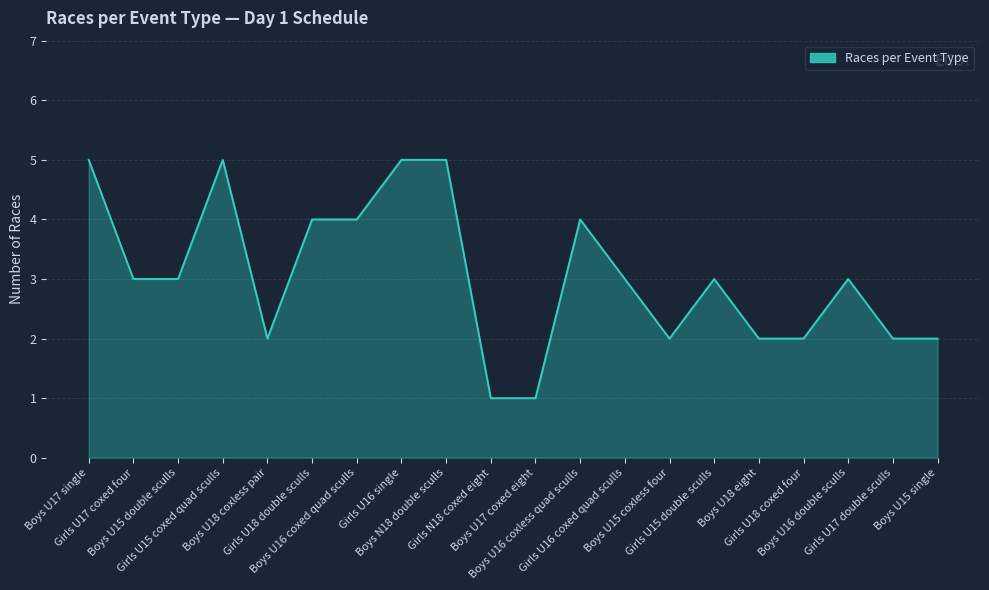

What is the maximum value shown in the chart?

5